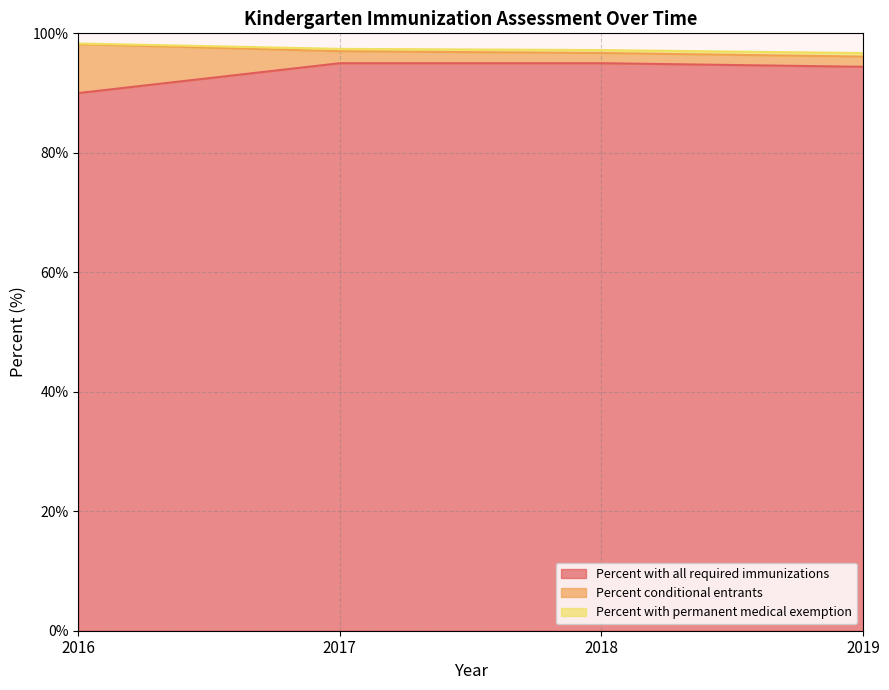

Which category has the highest value across all series?

2016